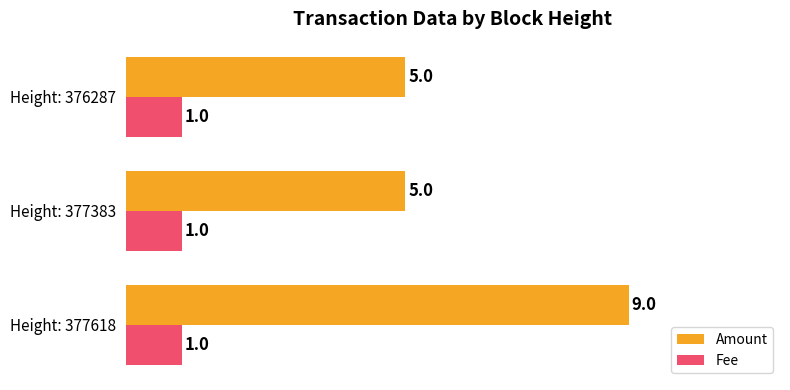

How many series are shown in this chart?

2